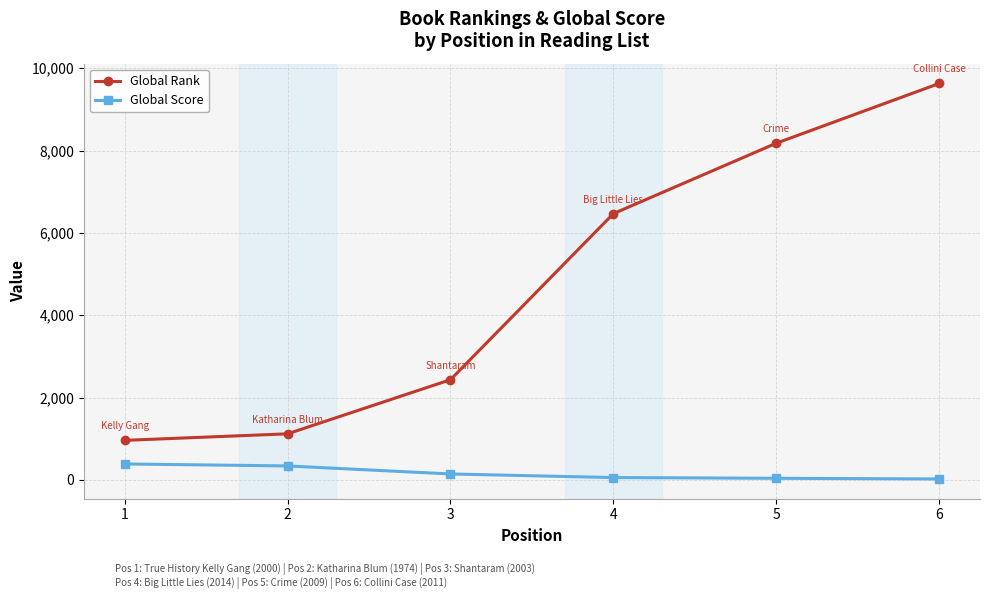

The Global Score series shows 388 at 1. True or false?

True